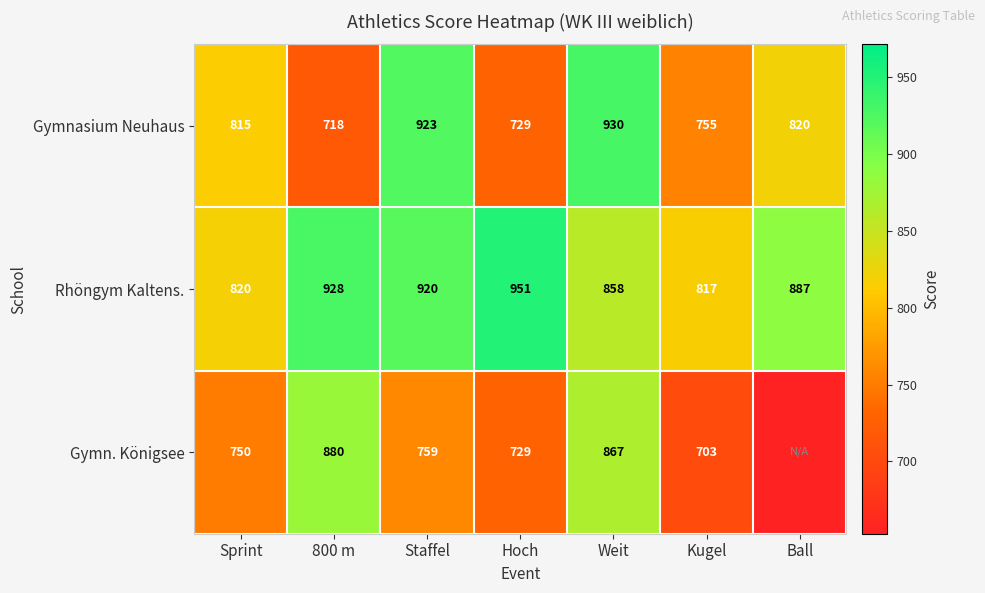

Between Ball and Kugel, which is larger?

Ball